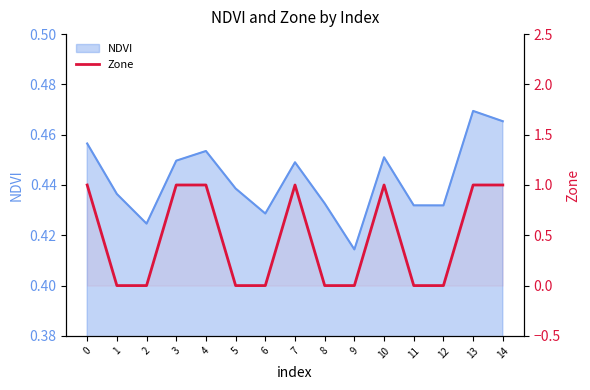

Approximately how many times larger is the value at 0 compared to 13?

1.0